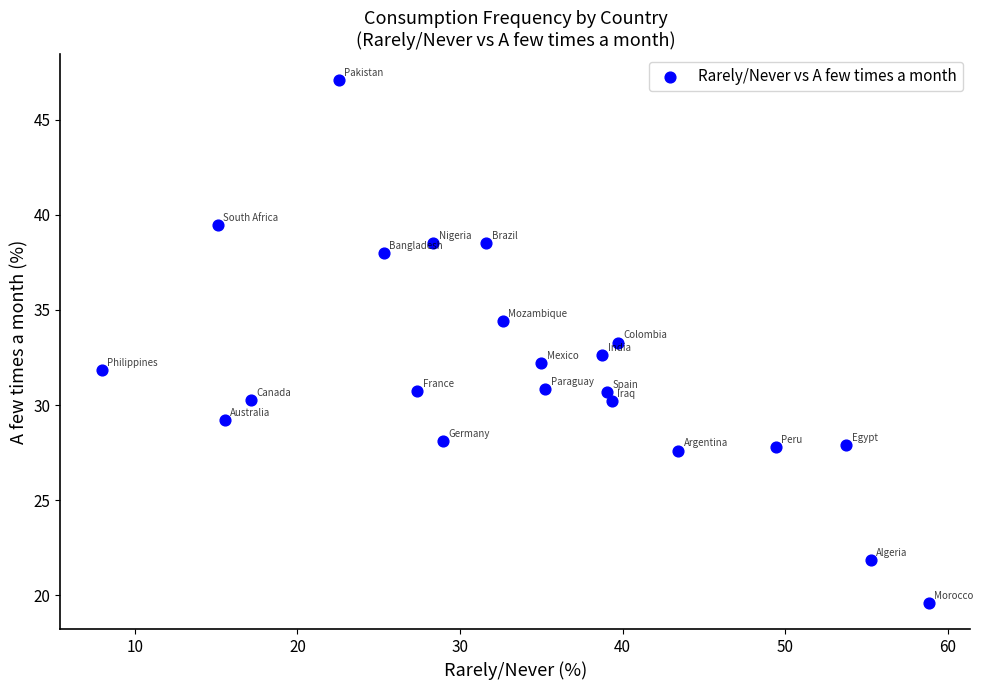

What is the range of Y values (max minus min)?

27.5